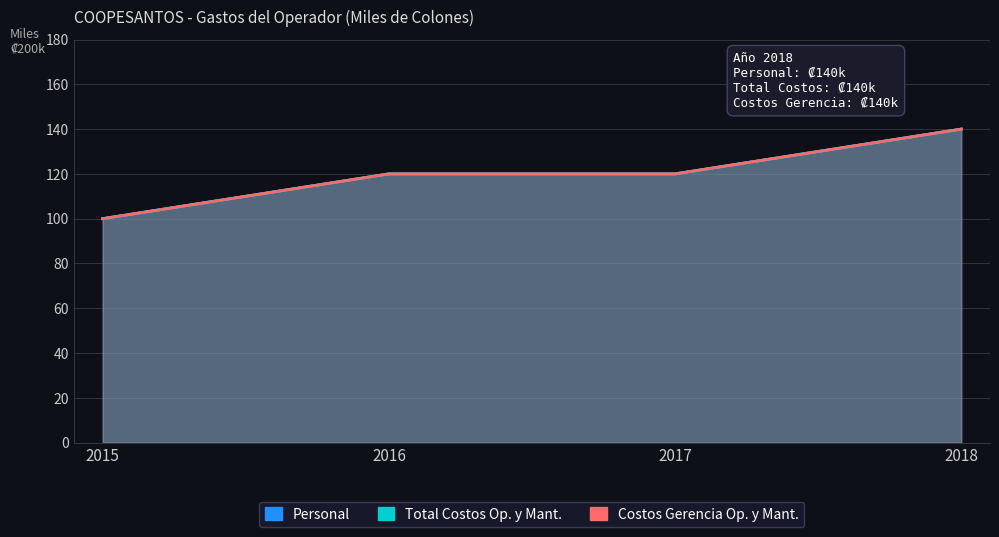

Reading left to right, what are all the values shown in this chart?

Personal: 2015=100	2016=120	2017=120	2018=140
Total Costos Op. y Mant.: 2015=100	2016=120	2017=120	2018=140
Costos Gerencia Op. y Mant.: 2015=100	2016=120	2017=120	2018=140